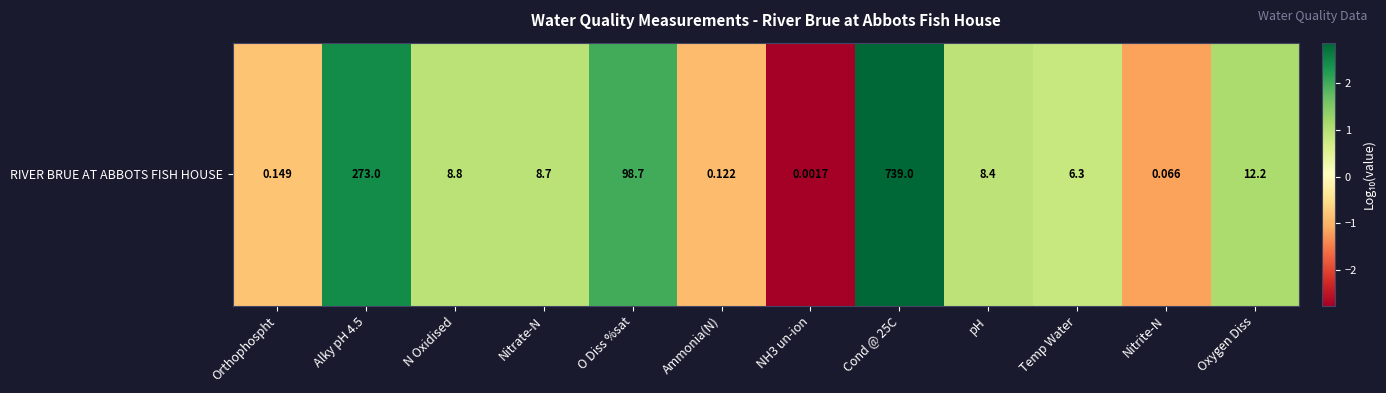

Rank the categories by value from highest to lowest.

Cond @ 25C, Alky pH 4.5, O Diss %sat, Oxygen Diss, N Oxidised, Nitrate-N, pH, Temp Water, Orthophospht, Ammonia(N), Nitrite-N, NH3 un-ion